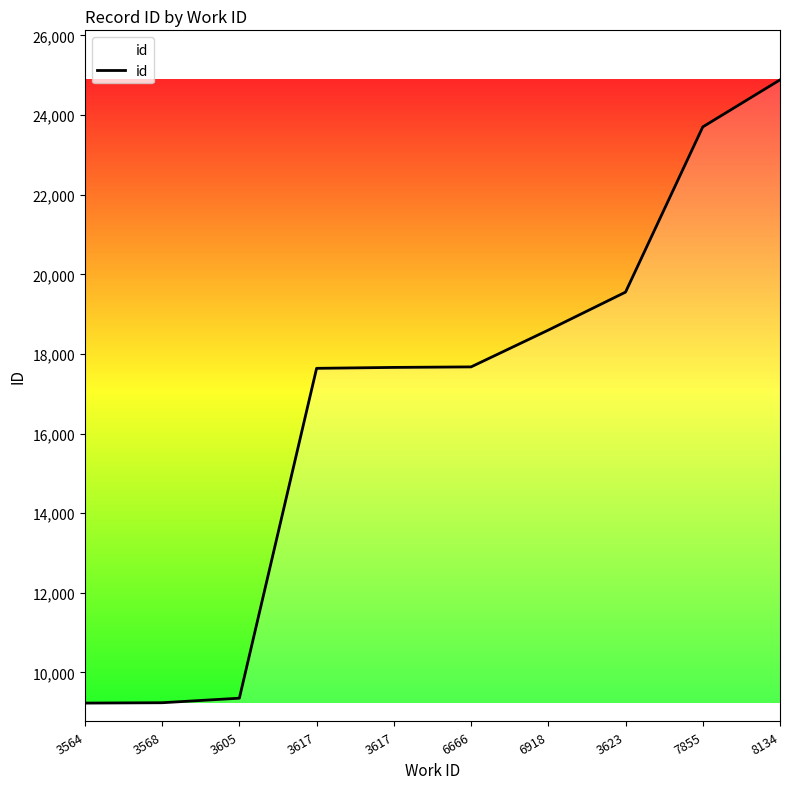

How many lines are shown in the chart?

1